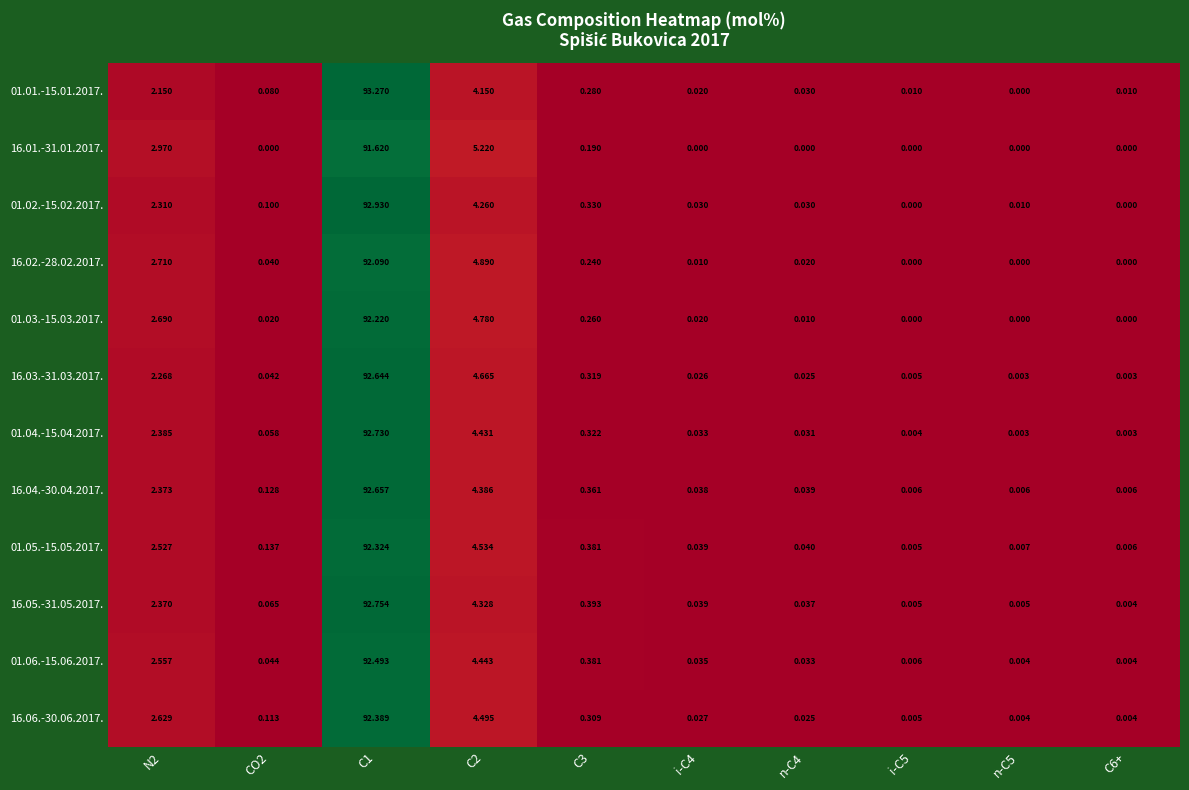

Is the value of 01.03.-15.03.2017. at C2 greater than the value of 01.06.-15.06.2017. at n-C4?

Yes